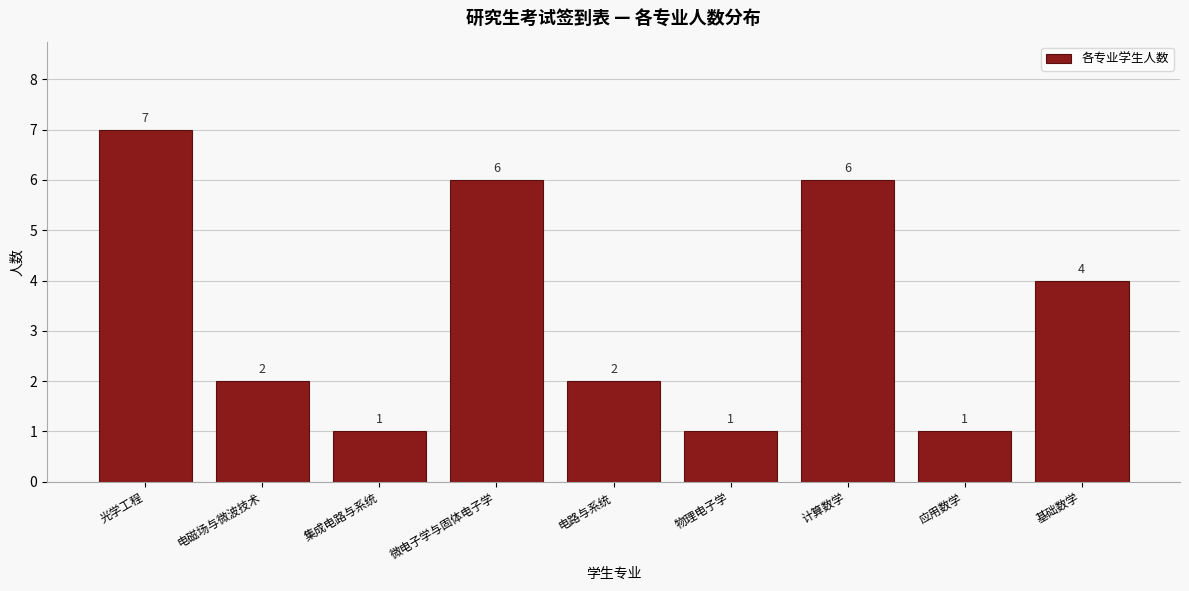

Reading left to right, extract all data points from this chart.

7	2	1	6	2	1	6	1	4